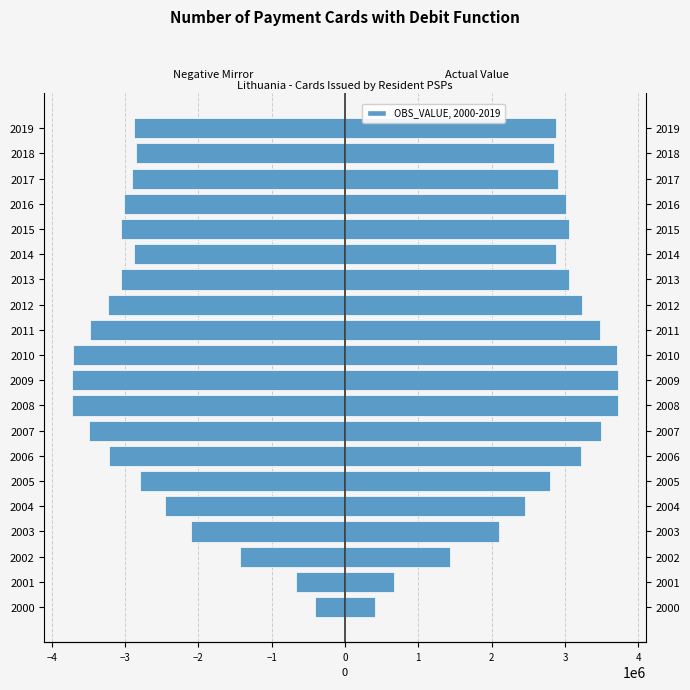

Is it true that OBS_VALUE (right) equals 1958683 at 2013?

False